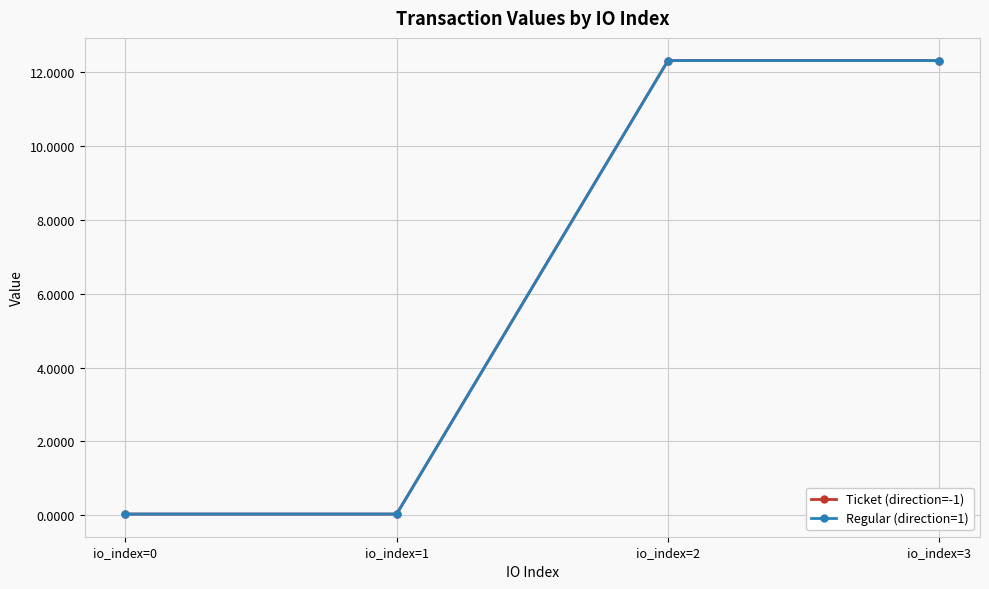

Which series has the largest total across all categories?

Ticket (direction=-1)